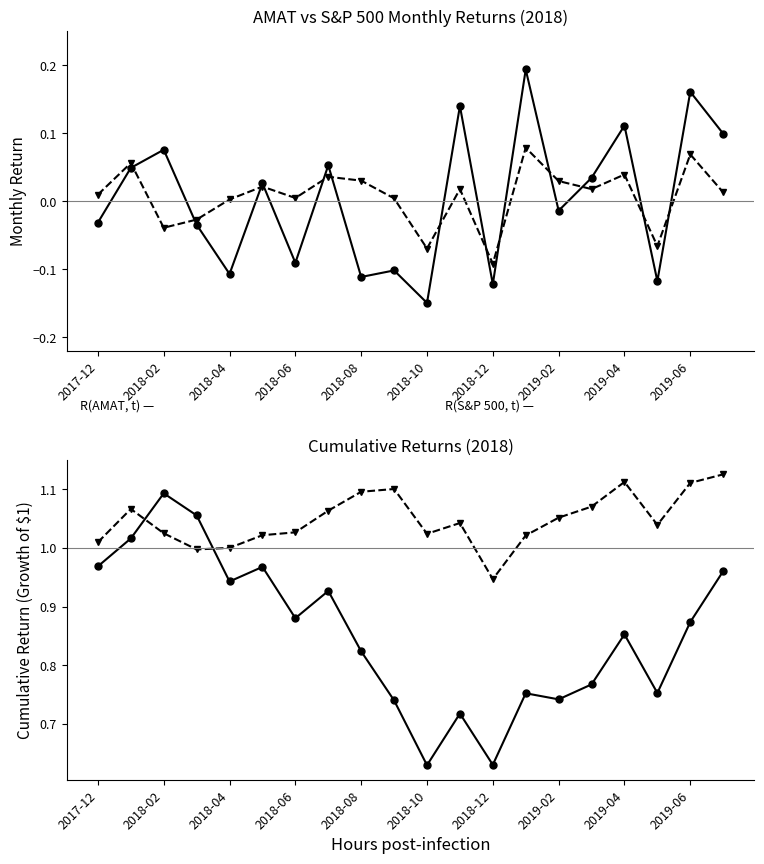

Rank the series by their average value, from highest to lowest.

R(S&P 500, t), R(AMAT, t)